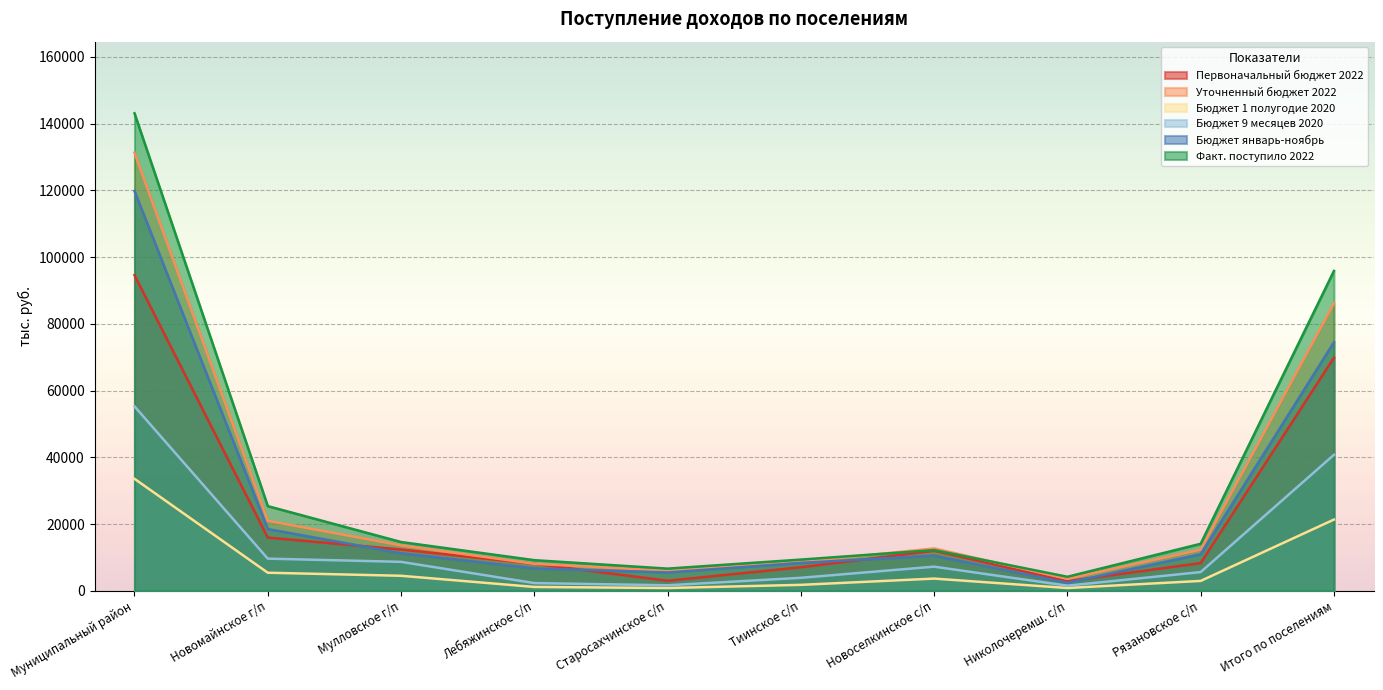

What is the average value of the Бюджет январь-ноябрь series?

26884.2